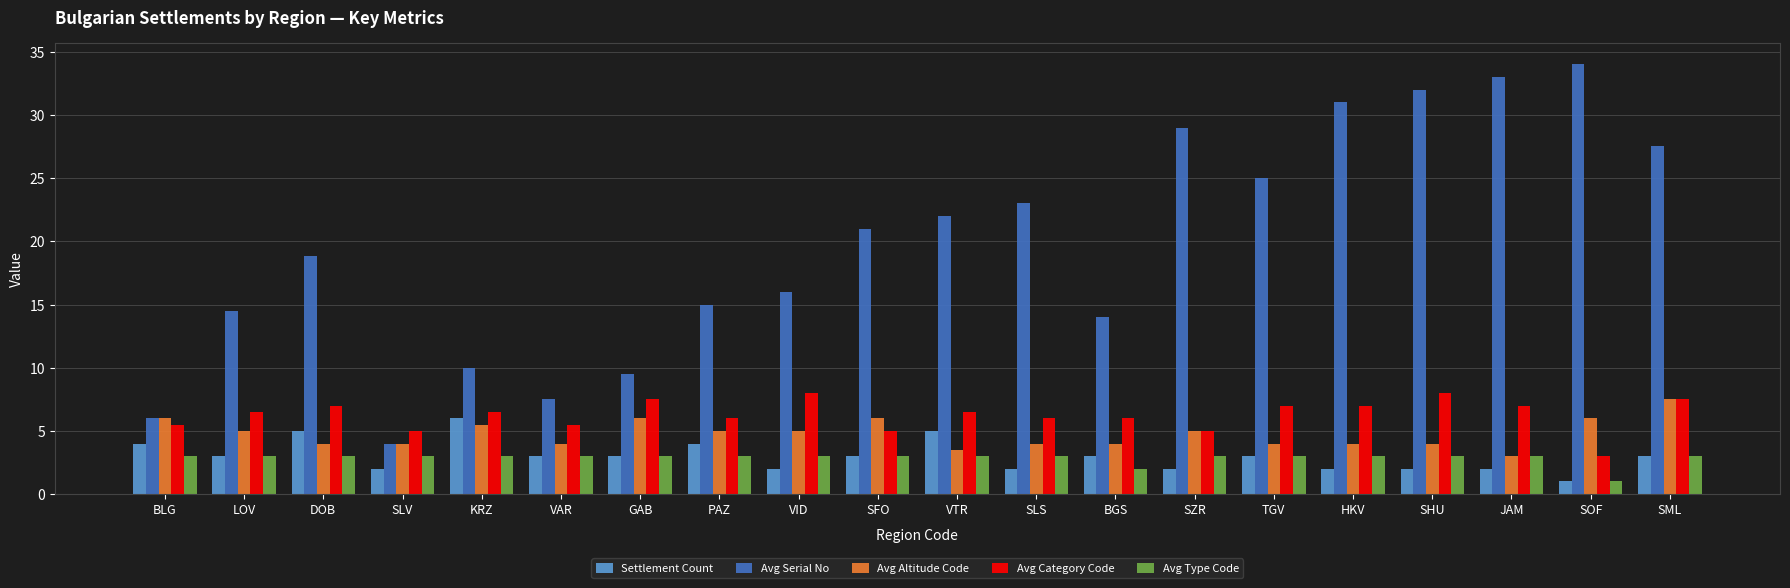

How many Avg Category Code values are between 5 and 7?

15